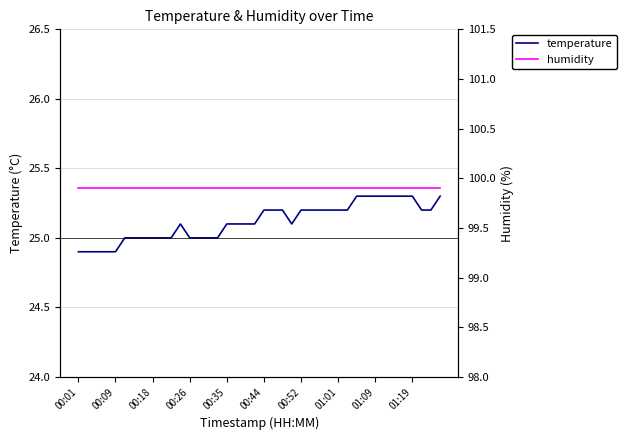

True or false: humidity has more than 1 interior local peaks.

False